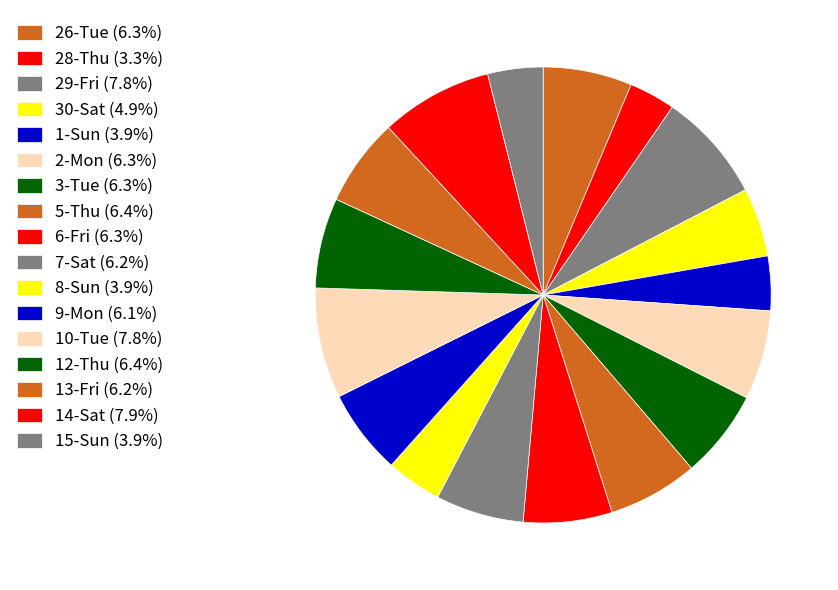

What is the smallest slice in the pie chart?

28-Thu